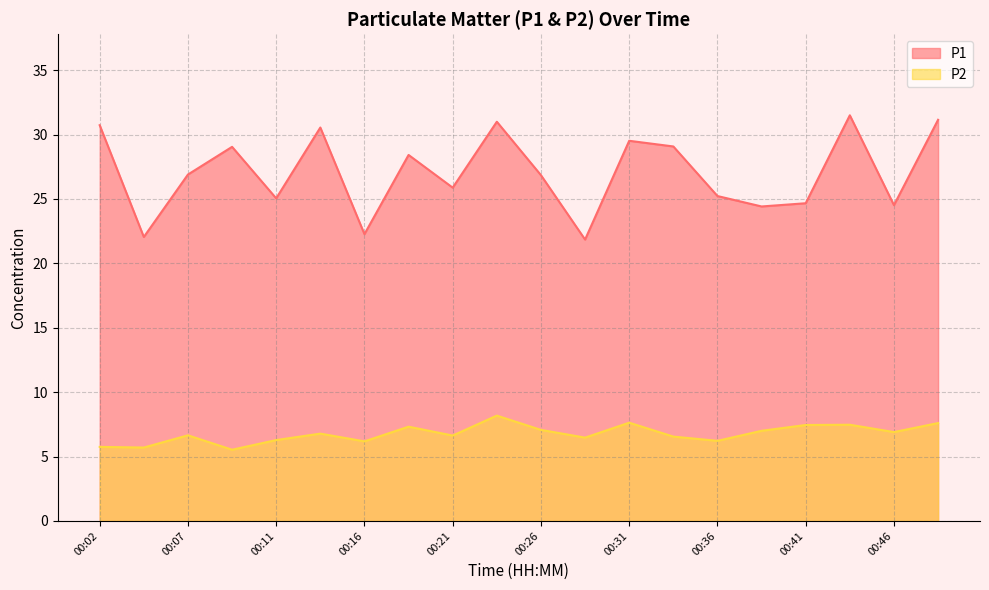

What is the average value of the P1 series?

27.0